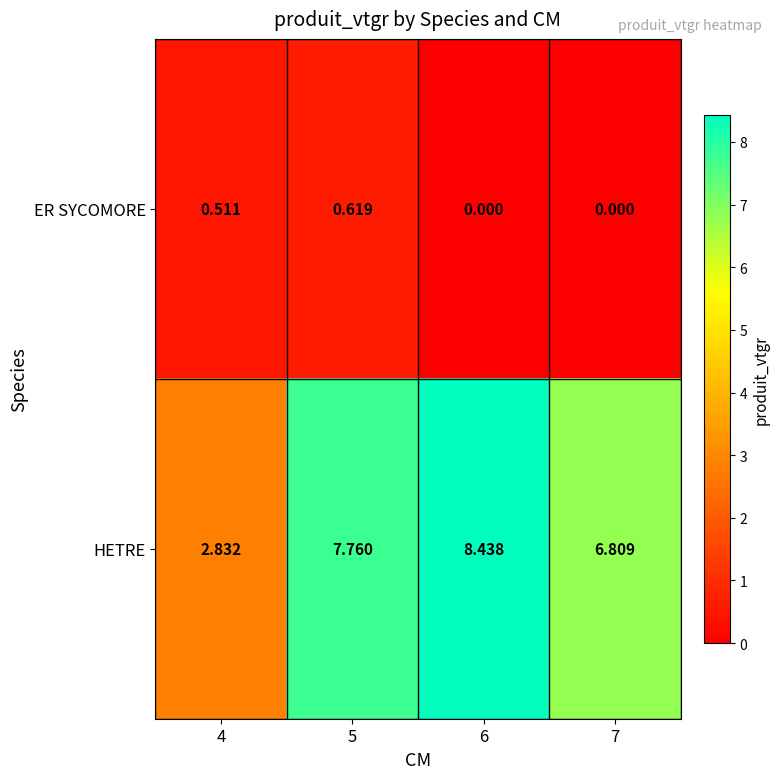

Rank the series by their maximum value, from highest to lowest.

HETRE, ER SYCOMORE